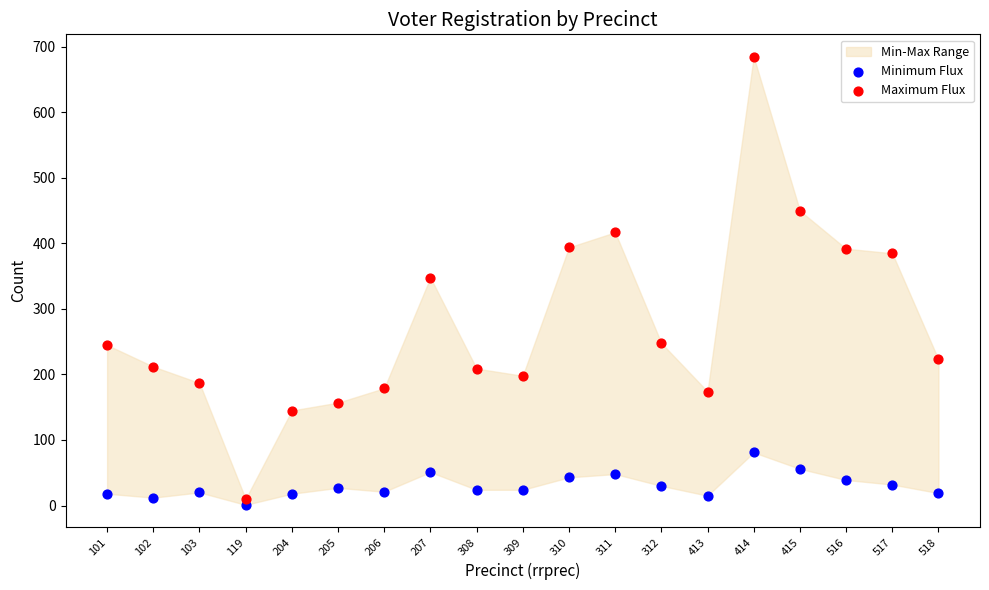

Which series has the widest spread of Y values?

Maximum Flux